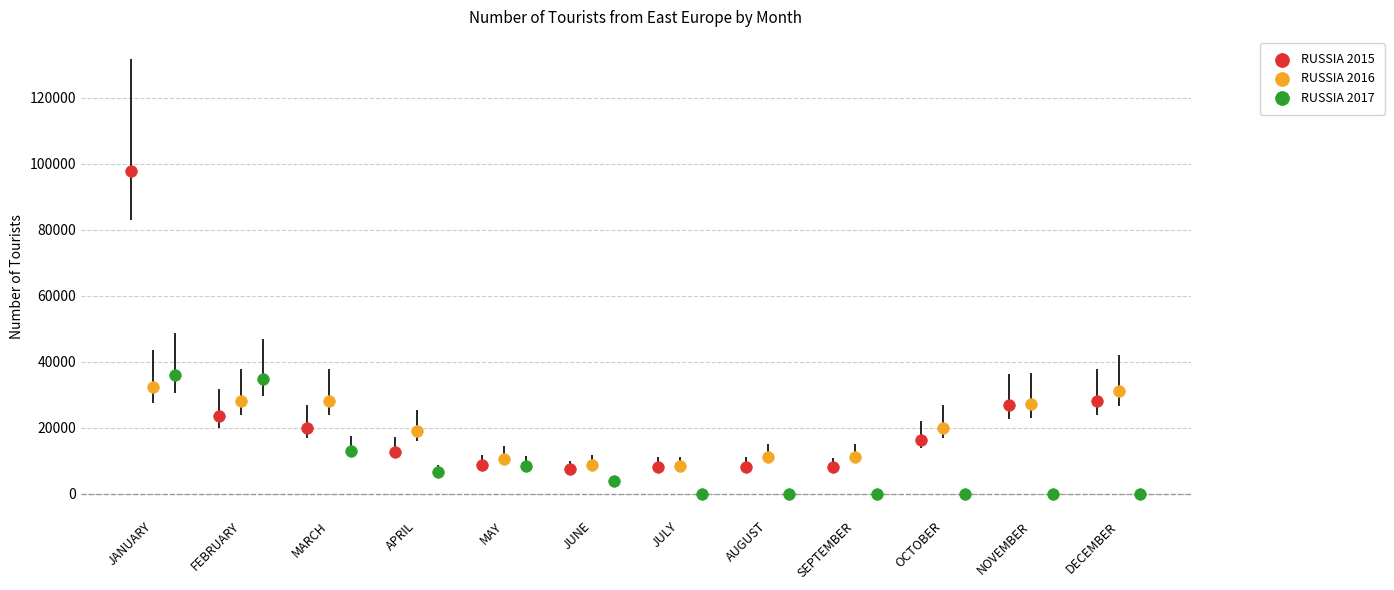

Which series reaches the minimum Y coordinate?

RUSSIA 2017